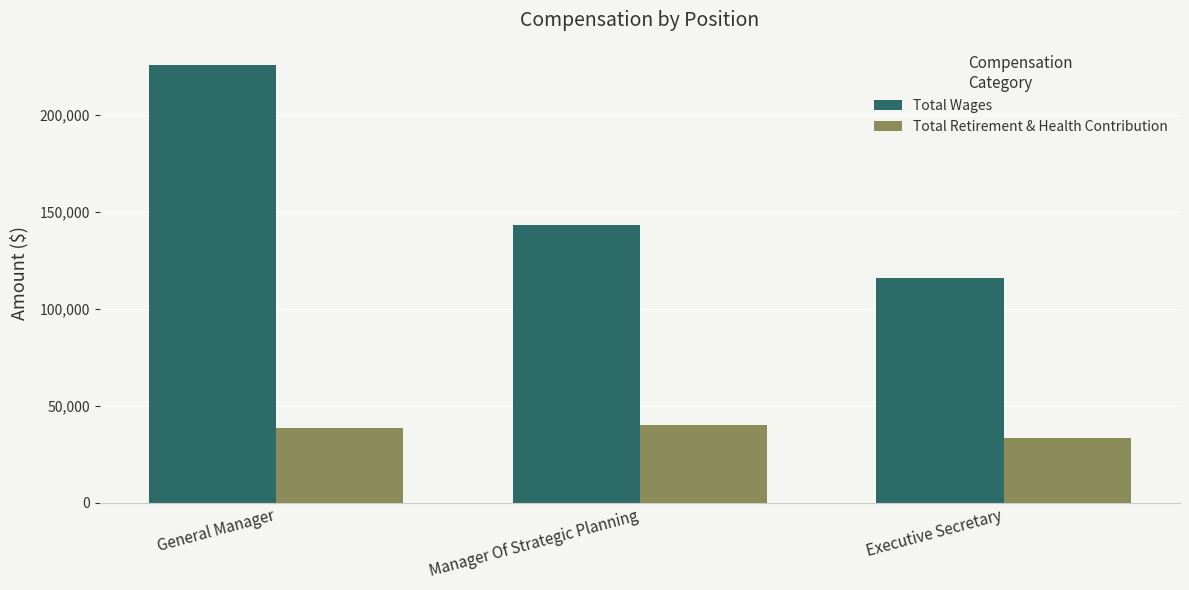

What is the label of the 2nd bar from the right?

Manager Of Strategic Planning